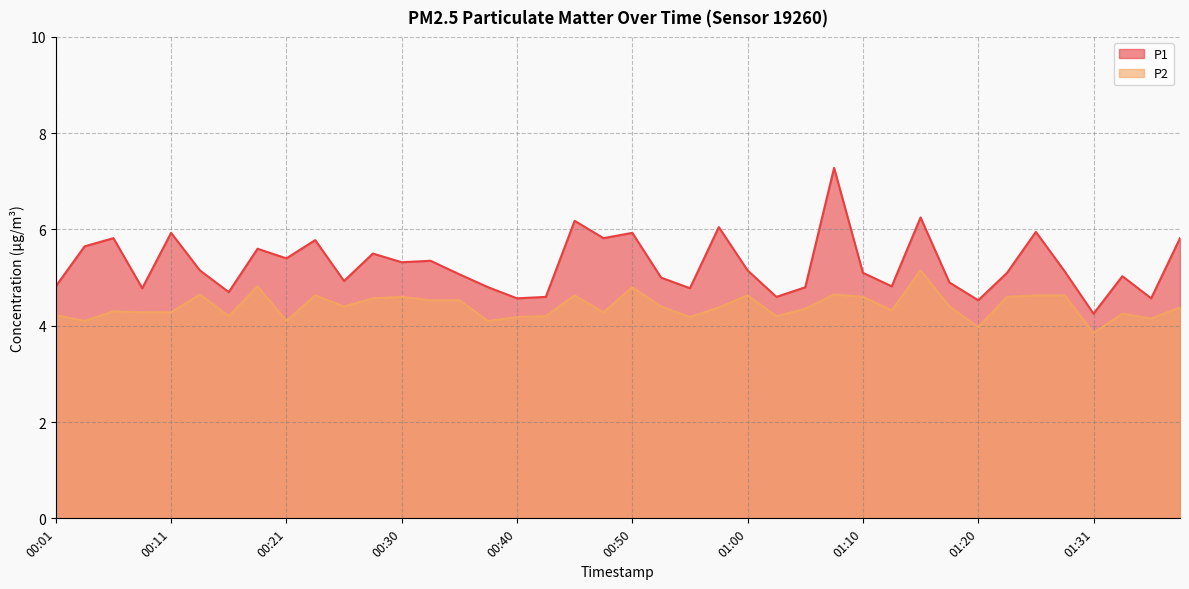

What is the sum of the P2 values at 00:03 and 01:18?

8.5